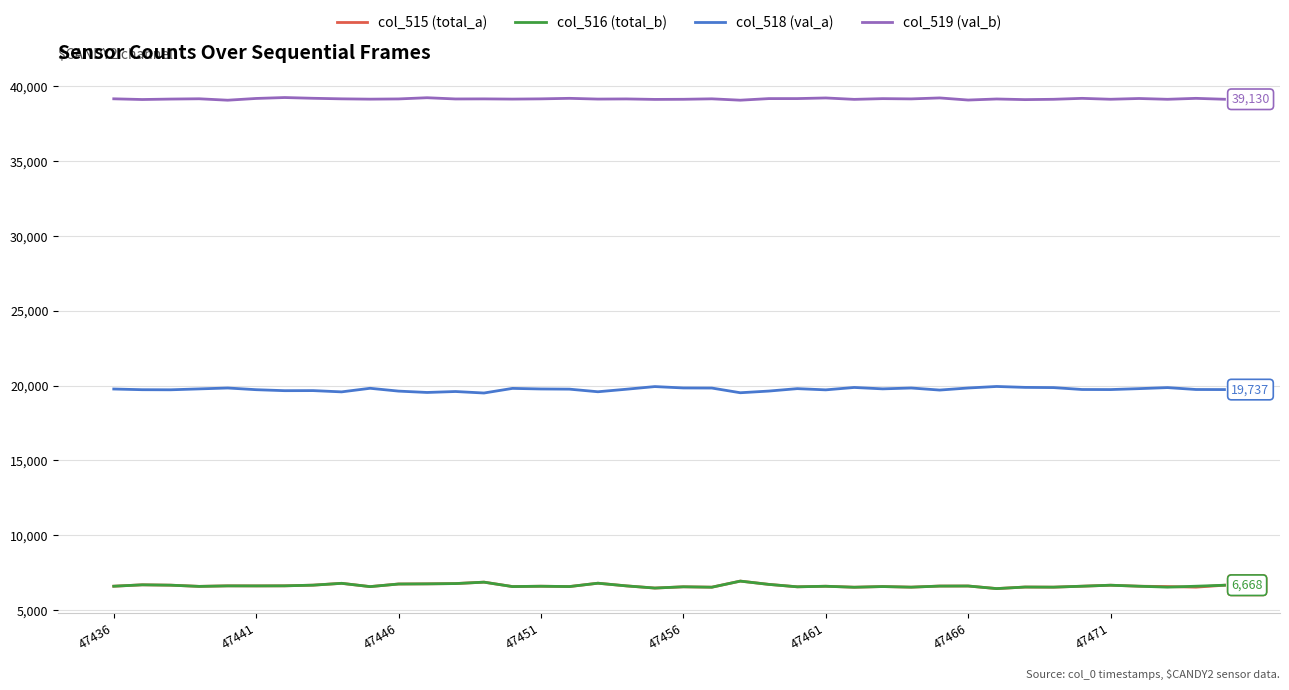

True or false: col_518 (val_a) and col_516 (total_b) intersect in this chart.

False